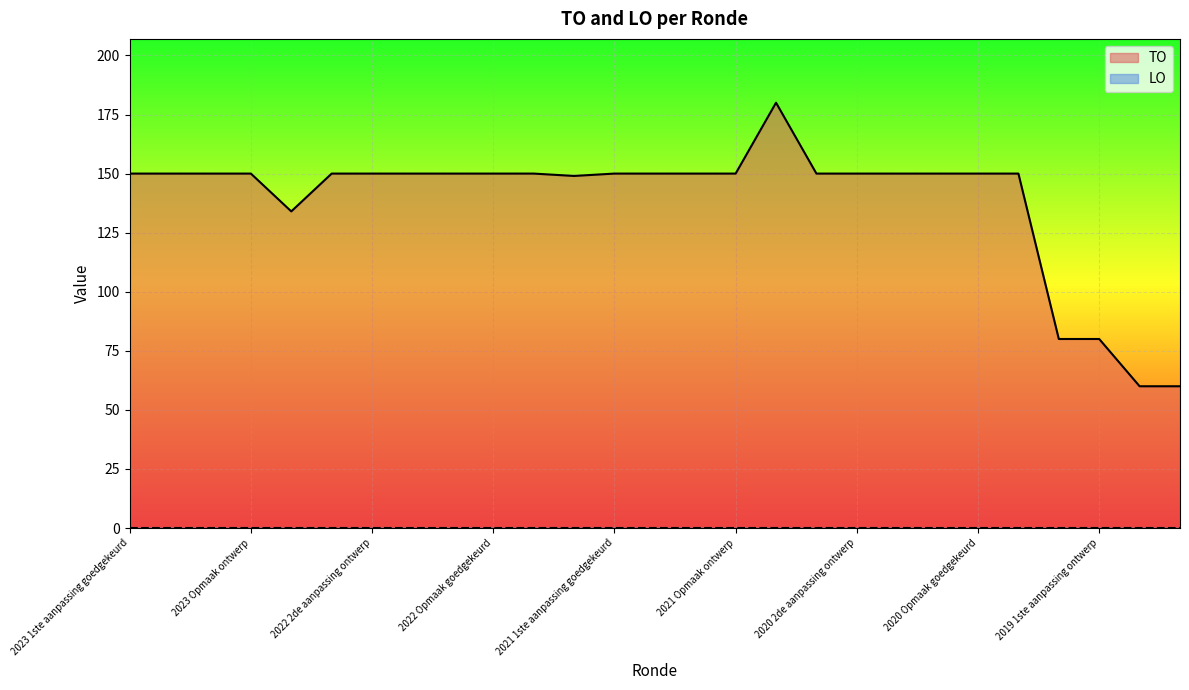

What is the approximate value at 2021 uitvoering, to the nearest 10?

150